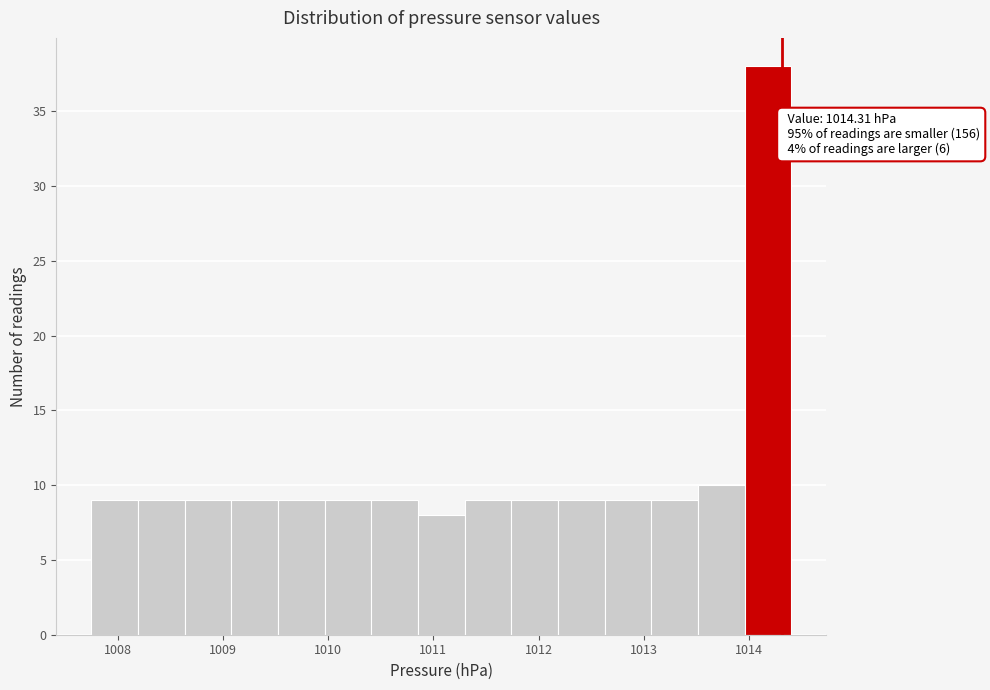

Which range on the x-axis has the tallest bar?

1014.0 to 1014.4